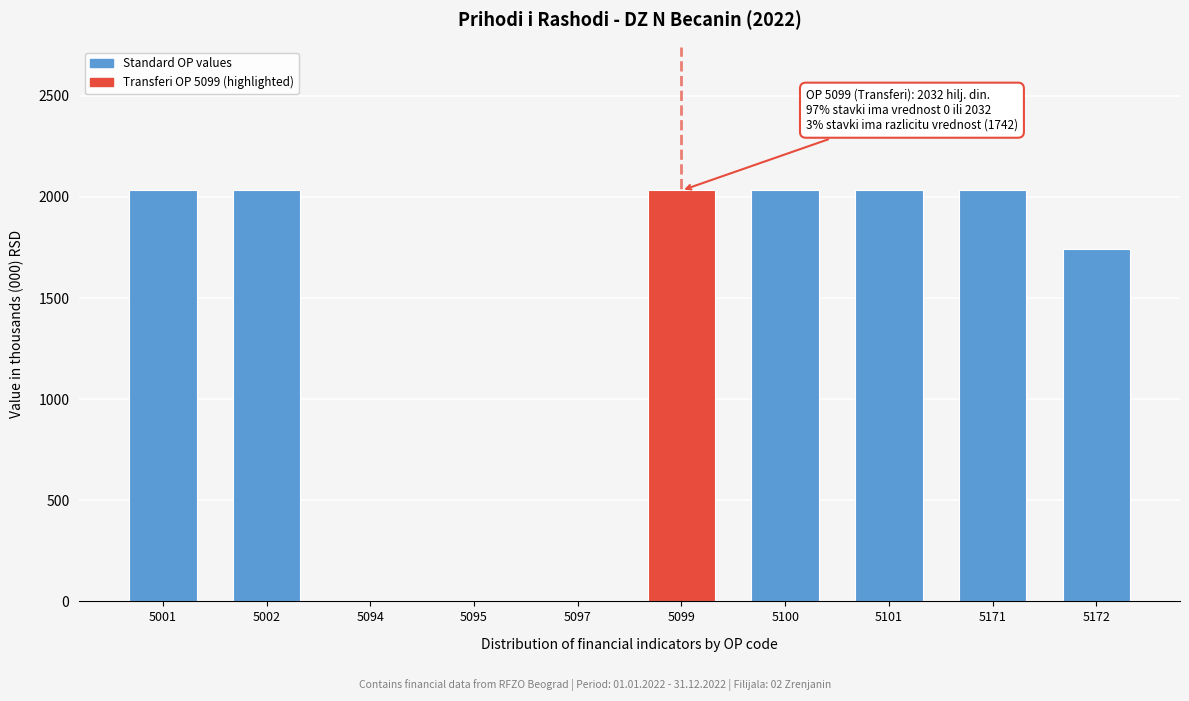

Reading left to right, transcribe all the data shown in this chart.

5001=2032	5002=2032	5094=0	5095=0	5097=0	5099=2032	5100=2032	5101=2032	5171=2032	5172=1742